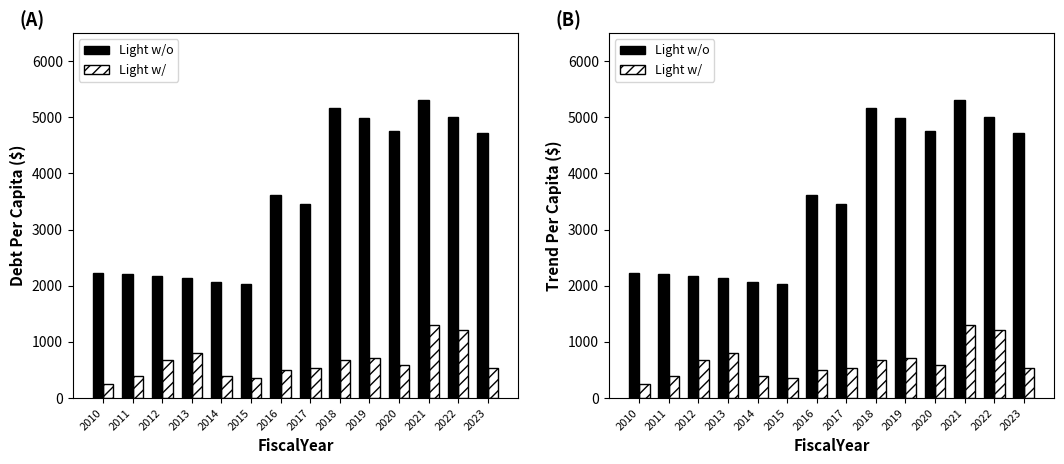

How many data points in Light w/ are less than 587?

7